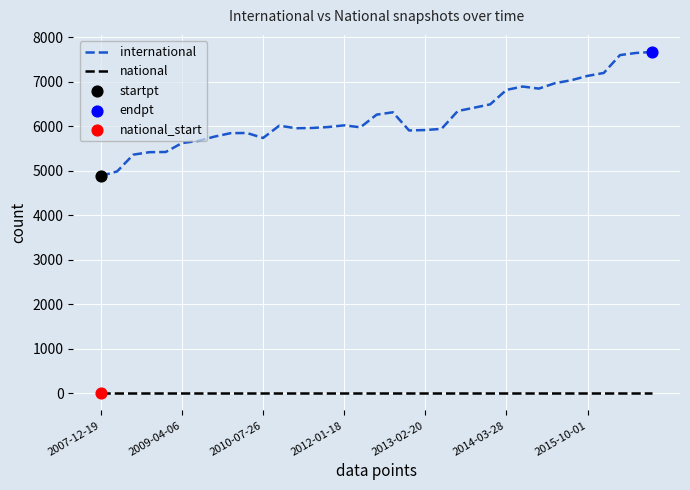

Which series has the widest spread of values?

international